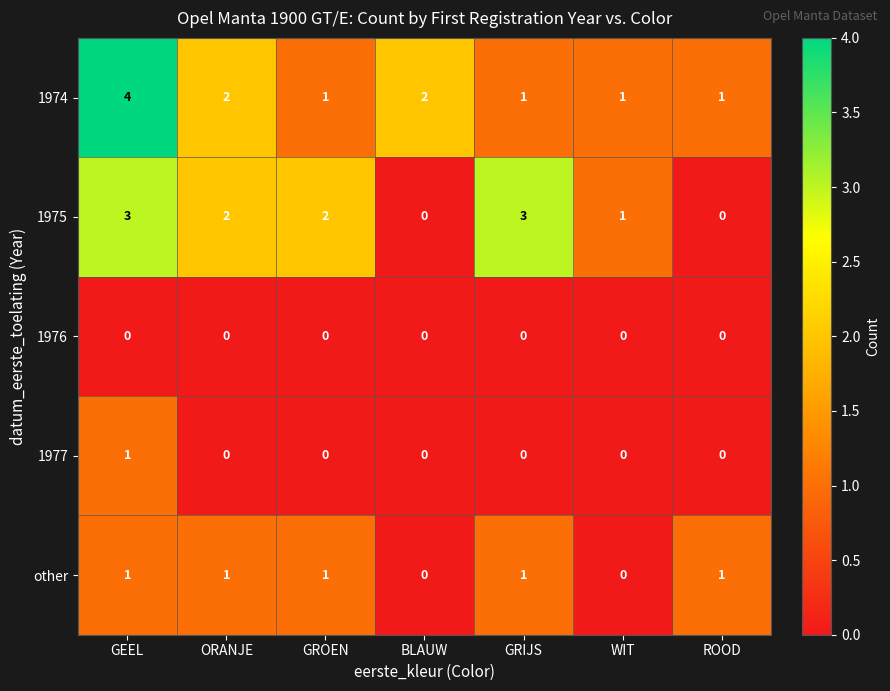

The 1977 series shows 0 at GEEL. True or false?

False